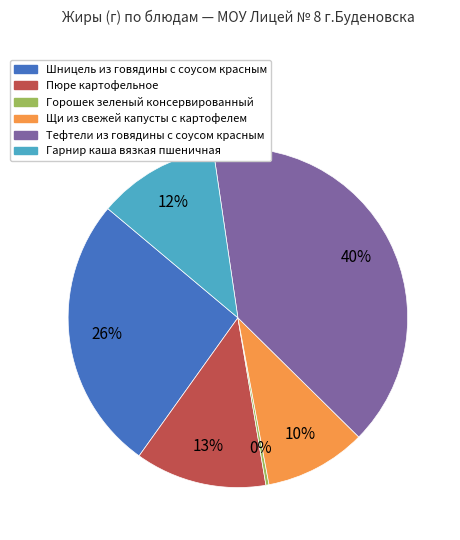

Which slice is the smallest?

Горошек зеленый консервированный